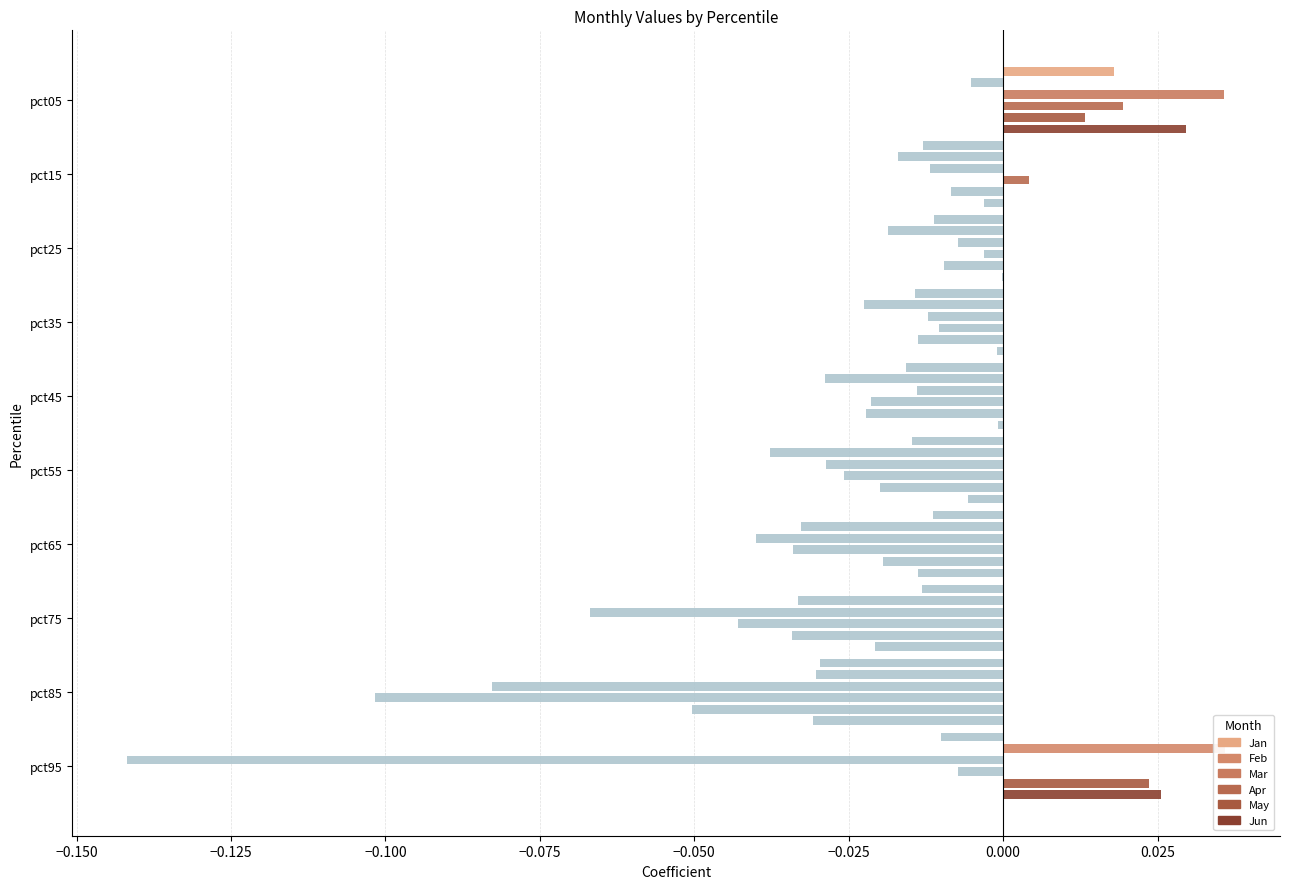

What are all the series names shown in the legend?

Jan, Feb, Mar, Apr, May, Jun